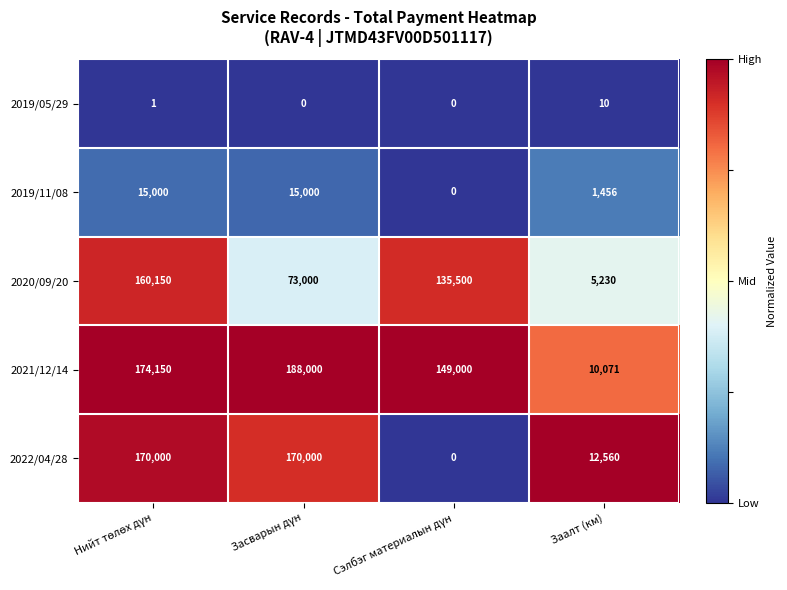

At how many categories does at least one series exceed 39870?

3